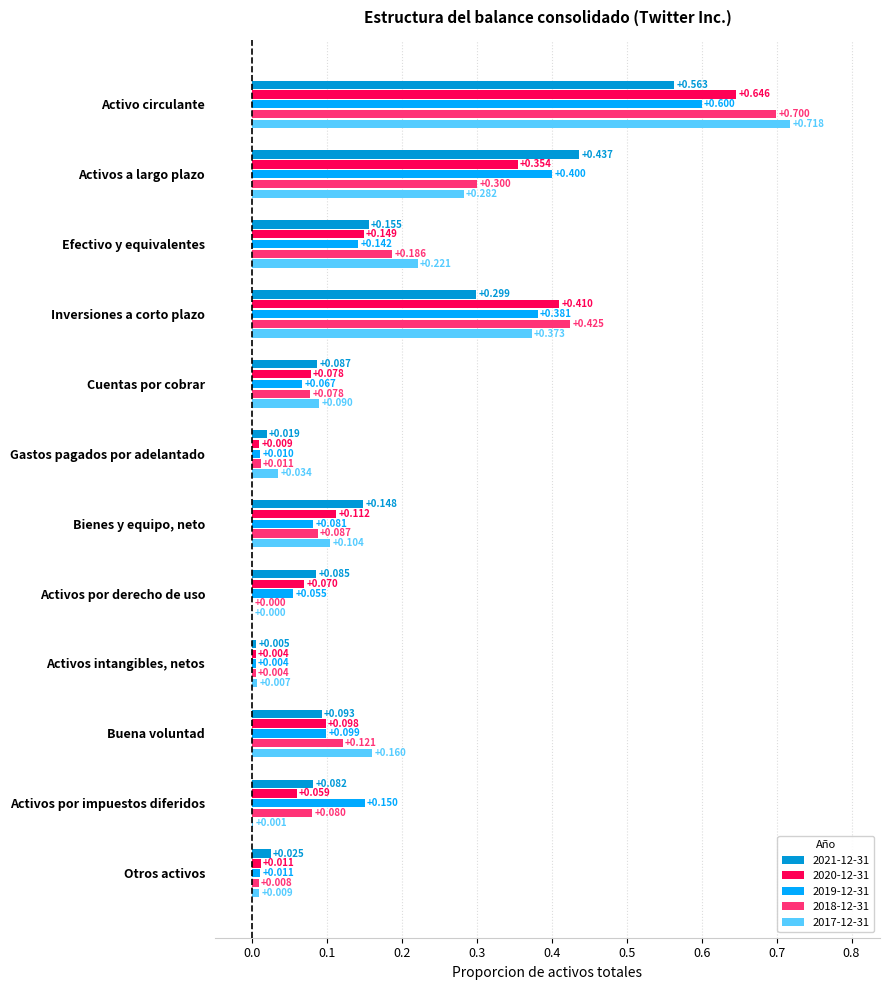

How many values in 2017-12-31 are above zero?

11